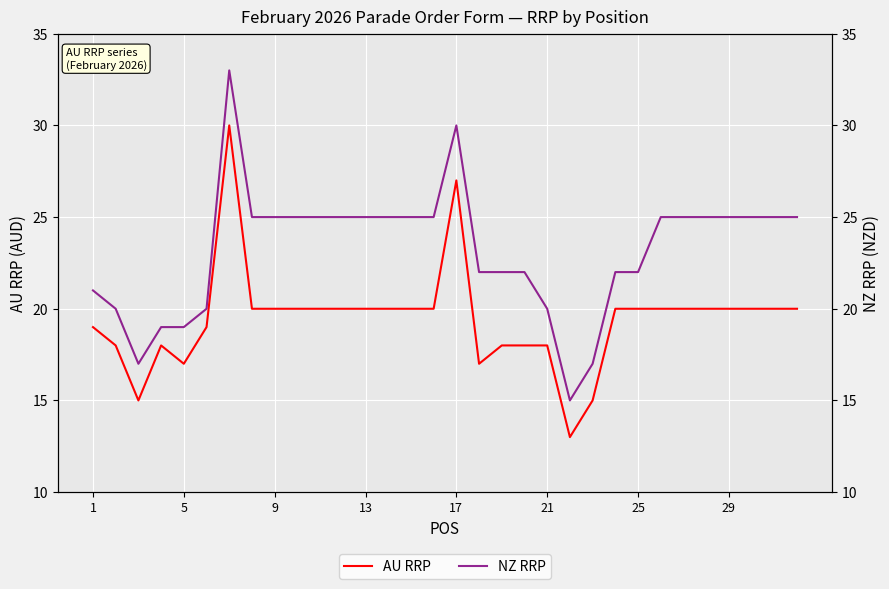

Does the chart display data point markers on the line(s)?

No